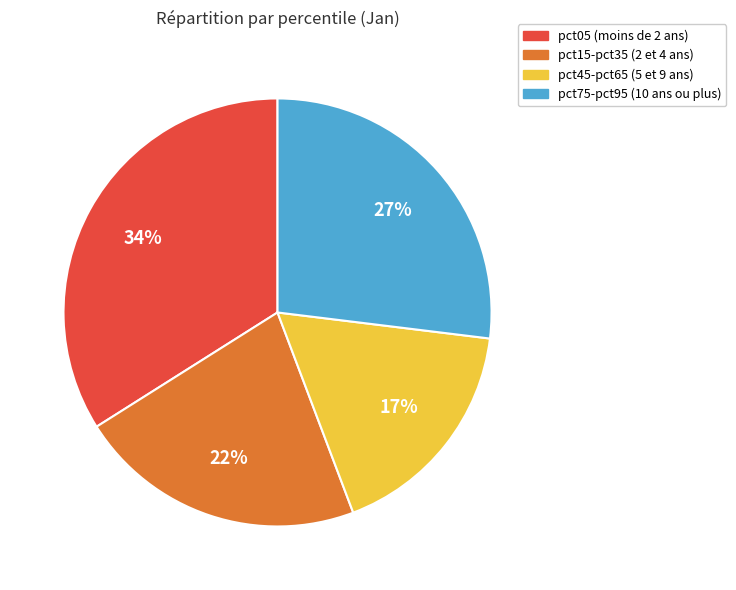

To the nearest percent, what is the difference between the largest and smallest slice percentages?

17%